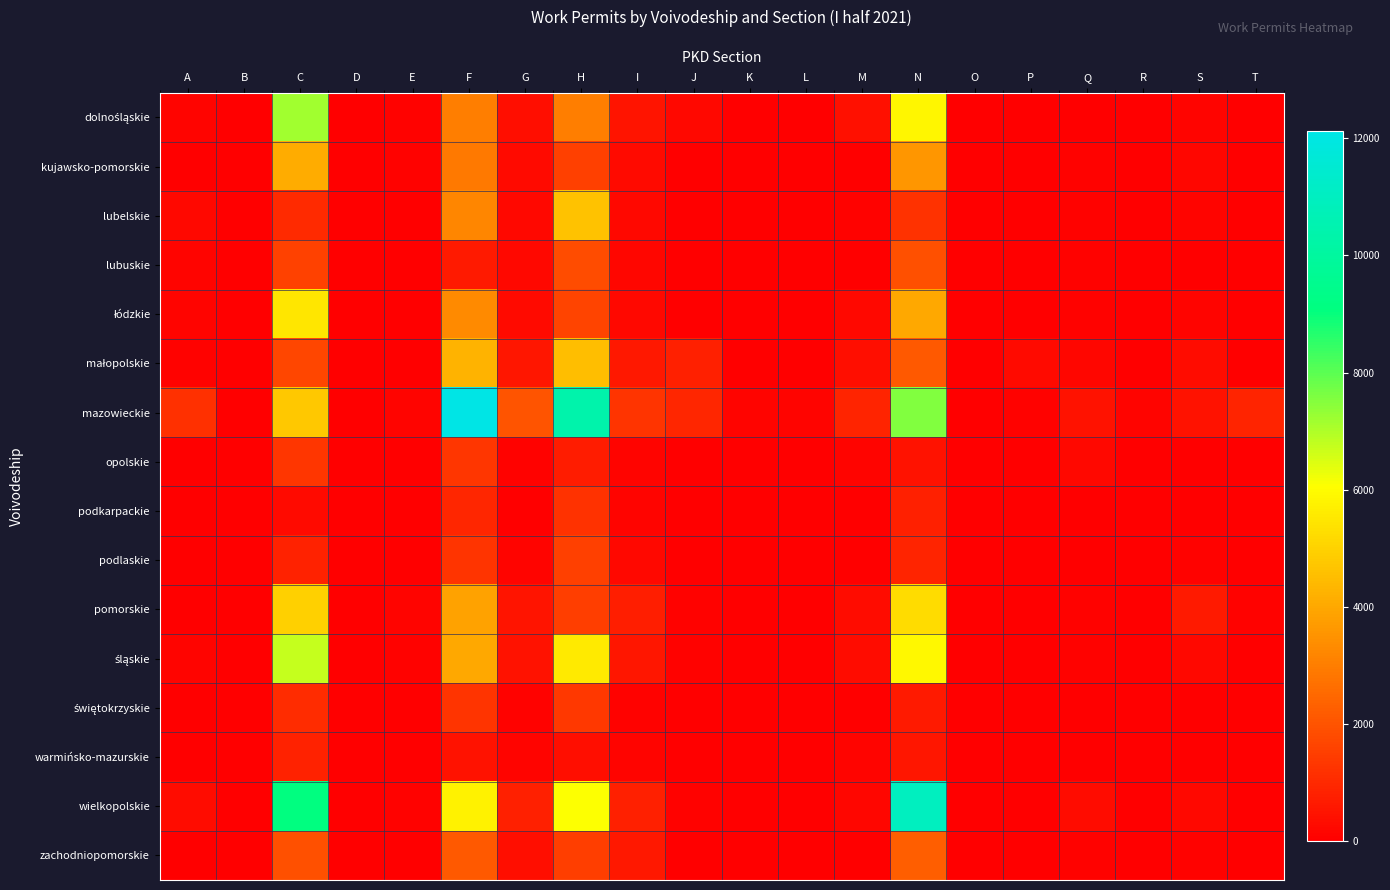

What is the spread (max minus min) of values at P?

255